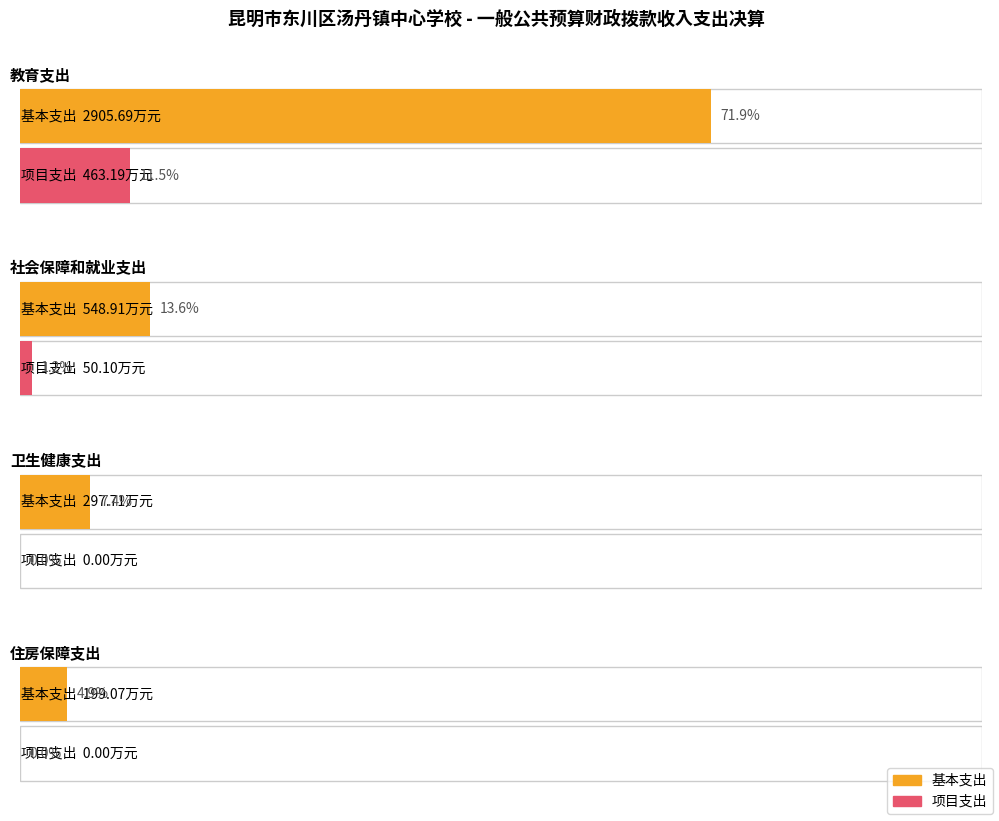

At which label is 基本支出 closest to 1552?

社会保障和就业支出